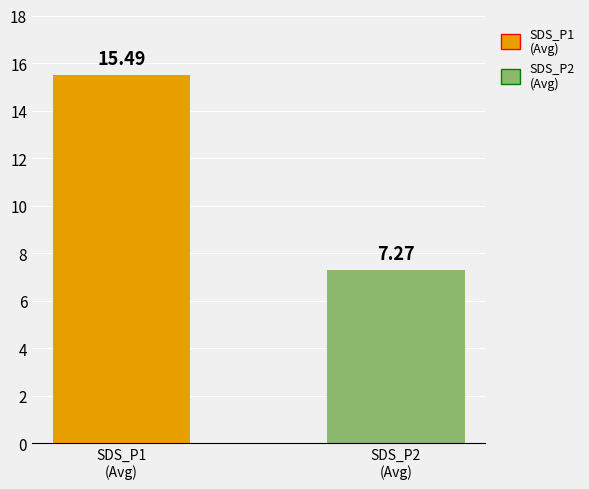

What is the sum of all values?

22.8